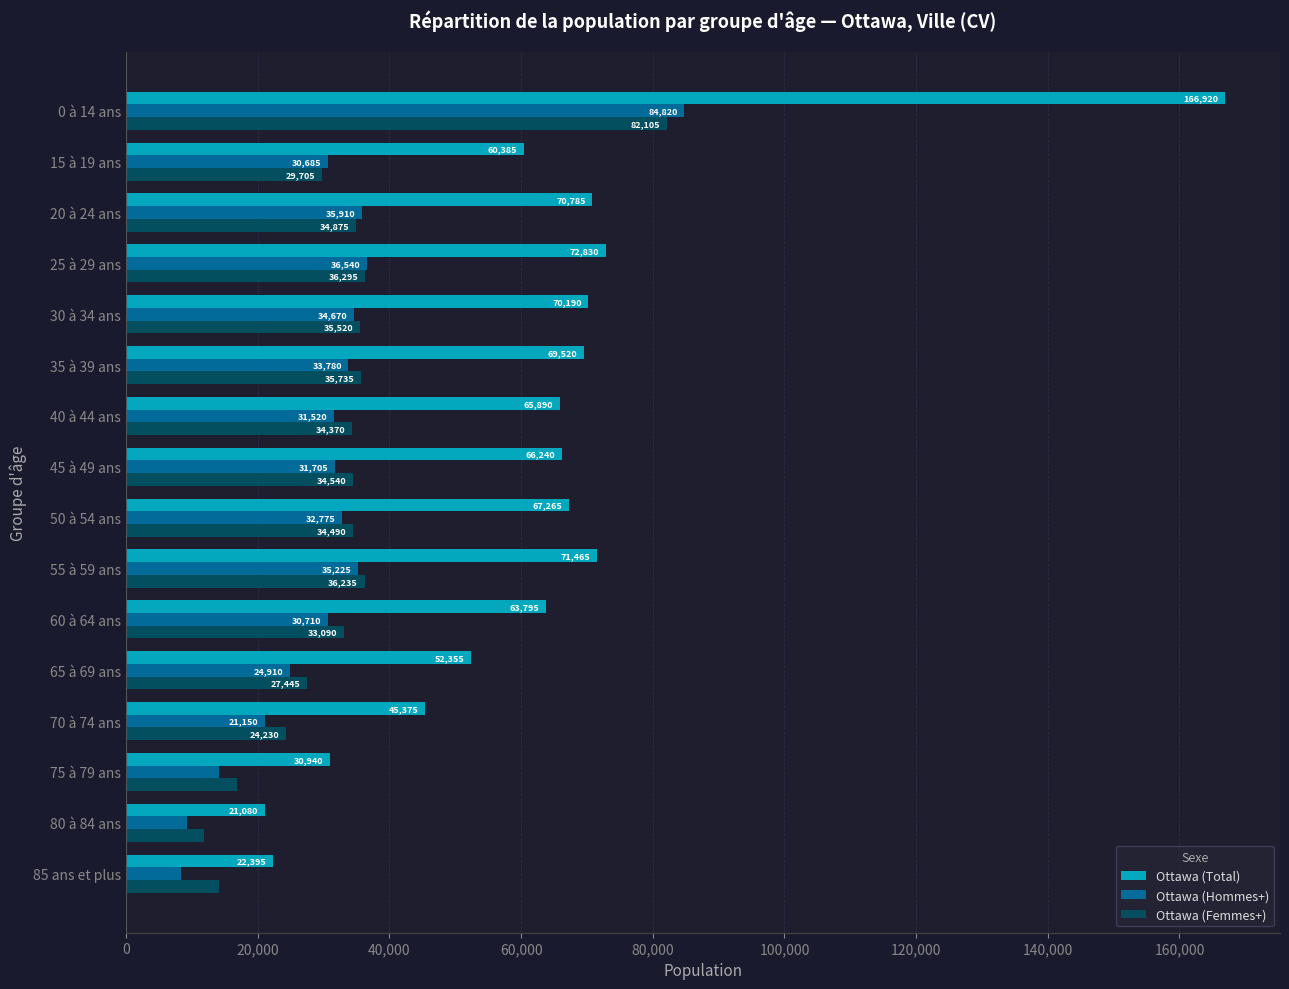

List the series in order of their peak value, lowest first.

Ottawa (Femmes+), Ottawa (Hommes+), Ottawa (Total)